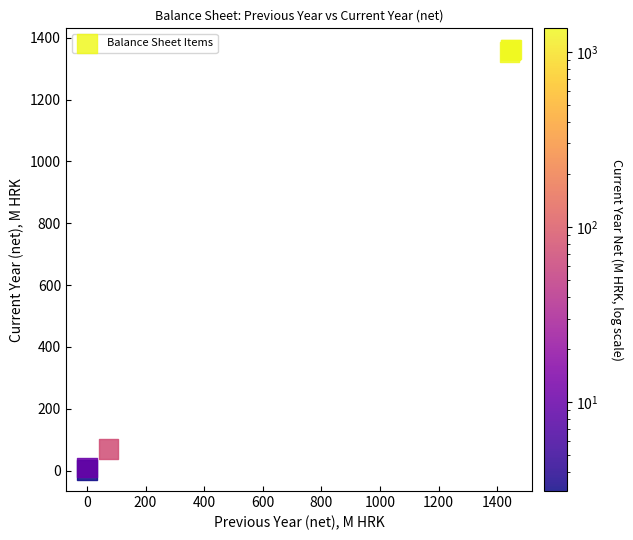

What Y value in the scatter plot is closest to 682?

70.7